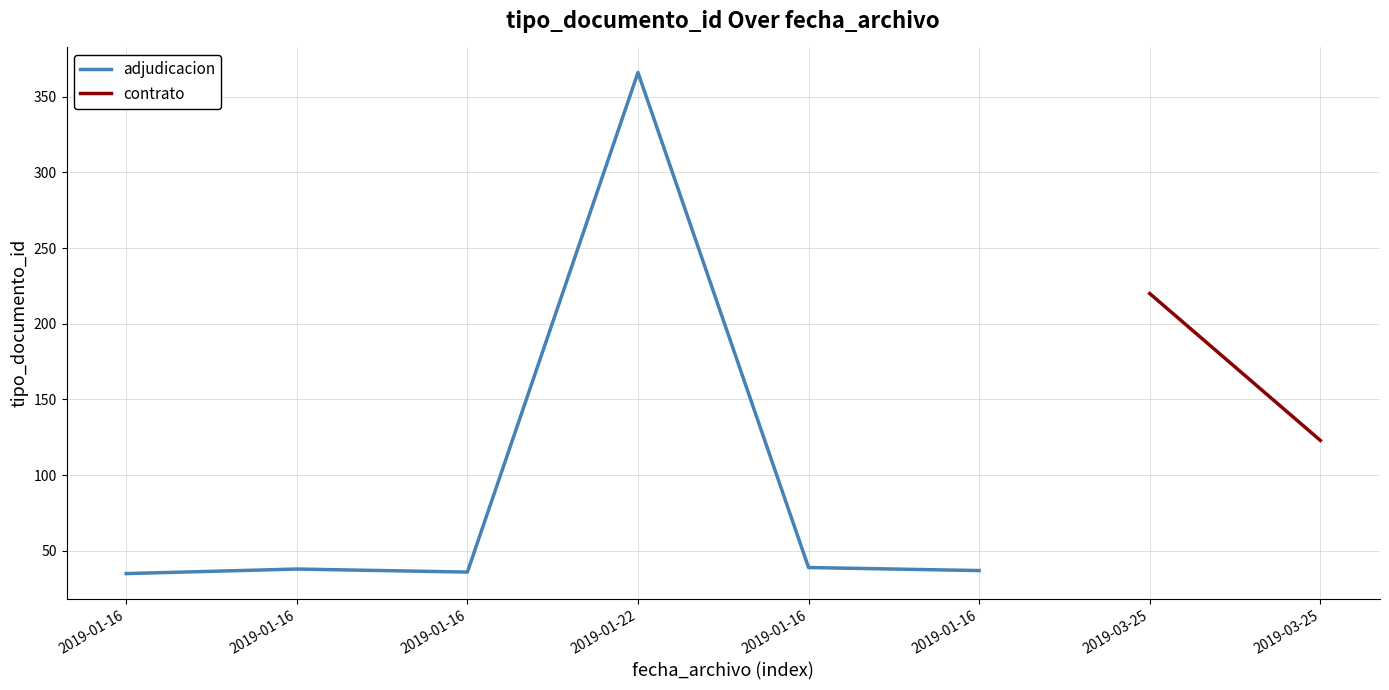

True or false: the data shows 62 at 2019-01-16.

False